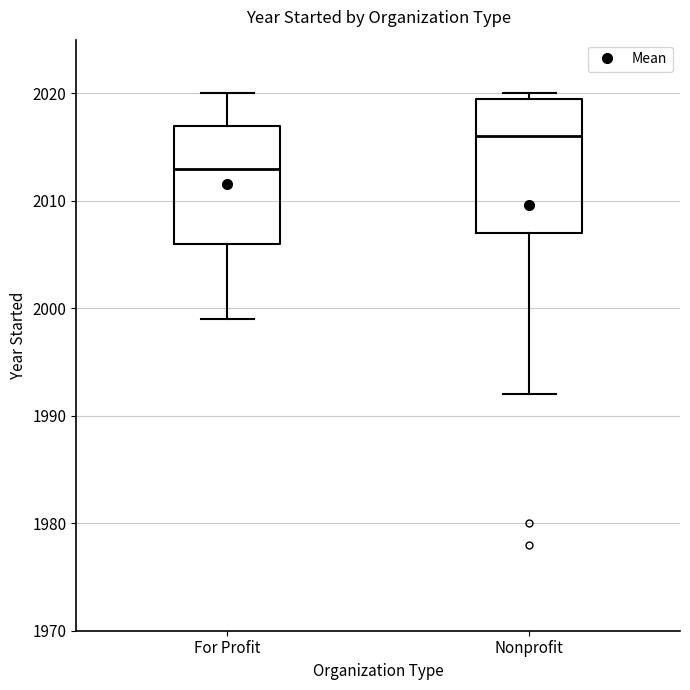

Reading left to right, read every box against the y-axis: the position of its median line, the range the box covers, and the ends of its whiskers. The values are not printed on the chart, so give them approximately, as read against the axis.

For Profit: median 2013, box 2006 to 2017, whiskers 1999 to 2020
Nonprofit: median 2016, box 2007 to 2020, whiskers 1992 to 2020 (just above the box's upper edge)